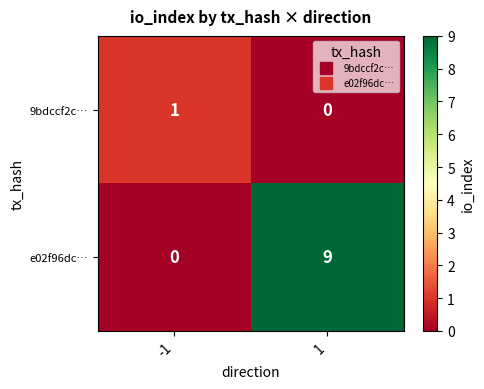

Which series has the largest range (max minus min)?

e02f96dc…